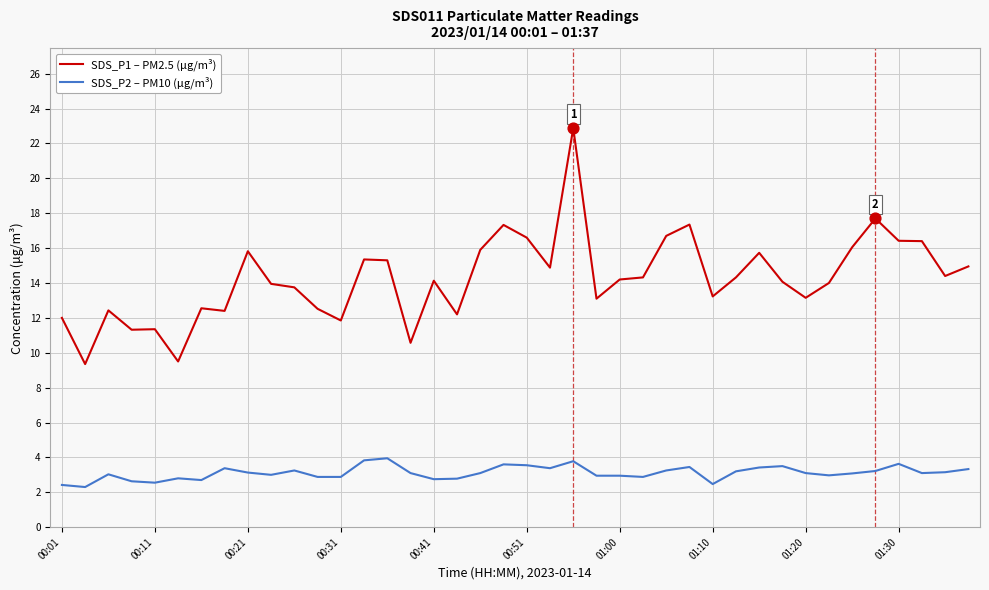

Which series has the widest spread of values?

SDS_P1 – PM2.5 (μg/m³)